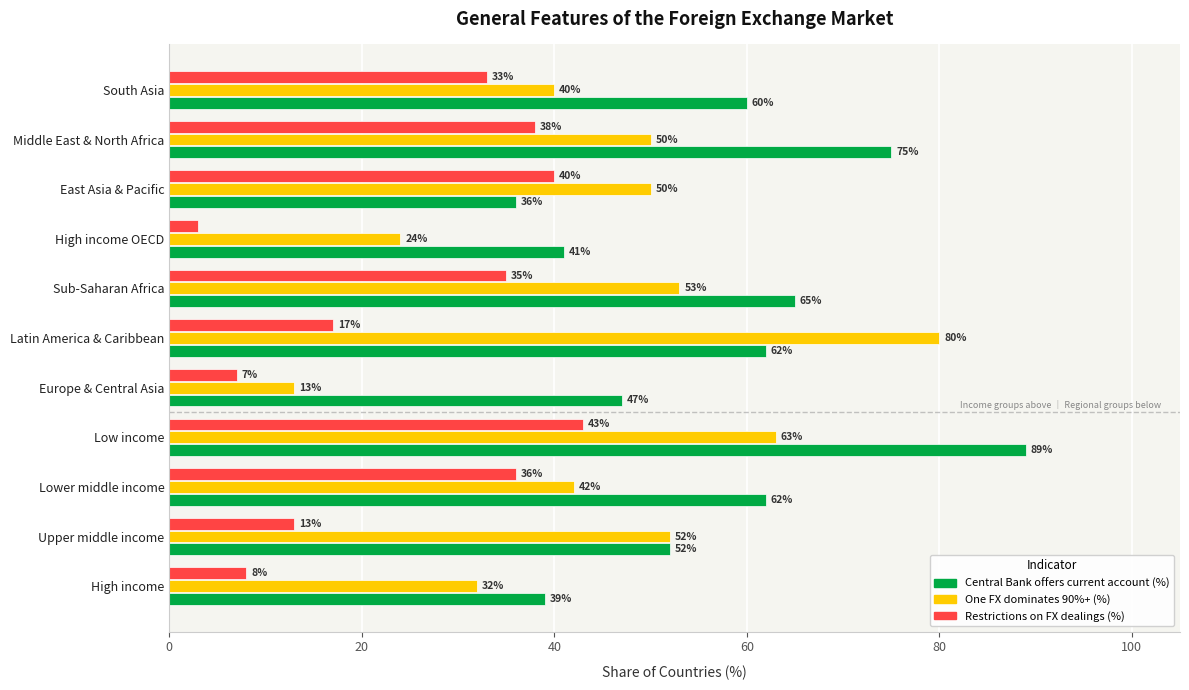

What is the spread (max minus min) of values at Sub-Saharan Africa?

30.0